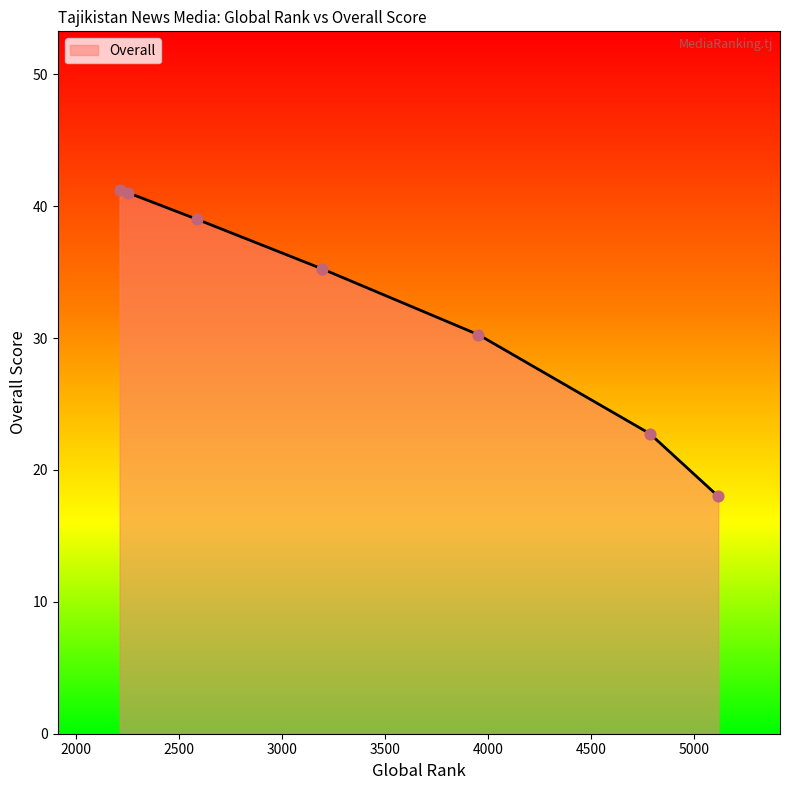

What is the average value?

32.5